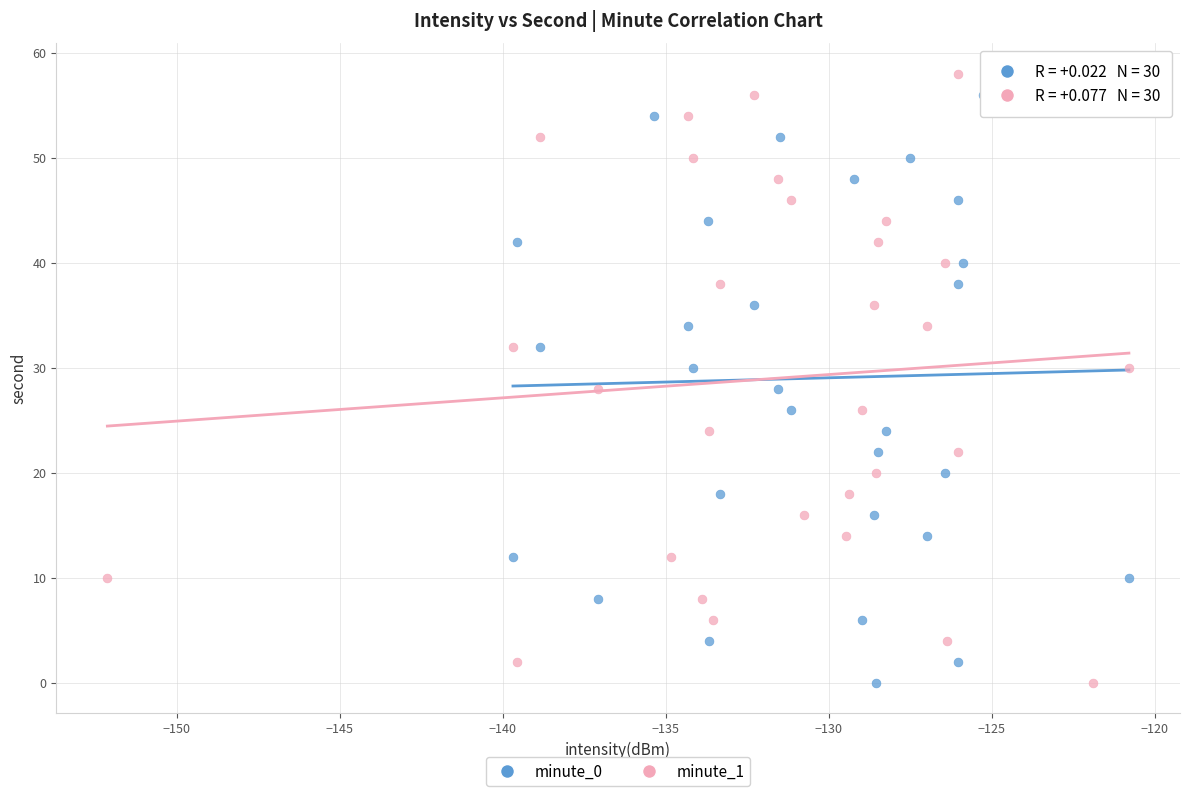

What are all the series names shown in the legend?

minute_0, minute_1